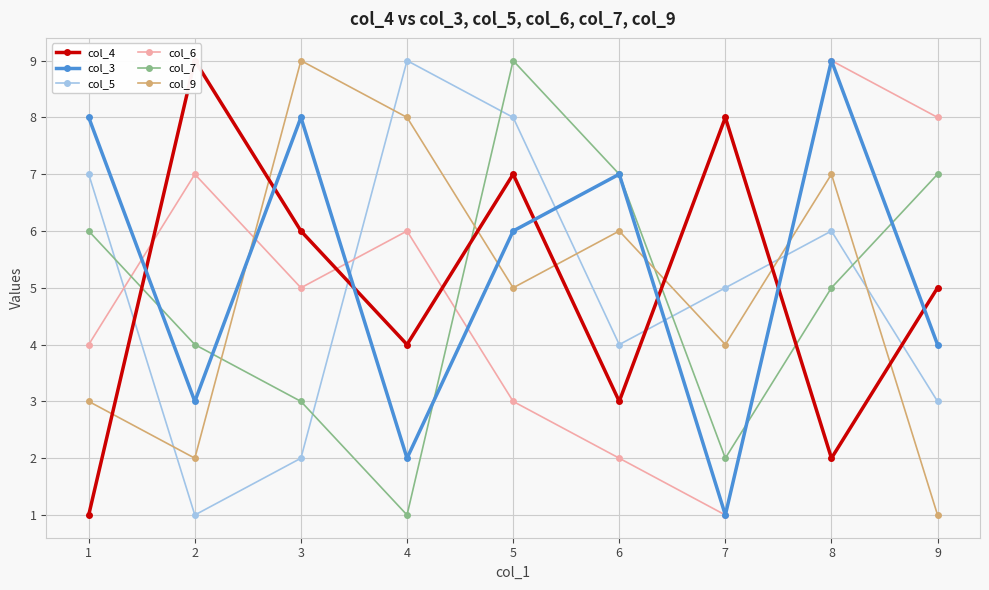

True or false: col_3 has more than 2 interior local peaks.

True